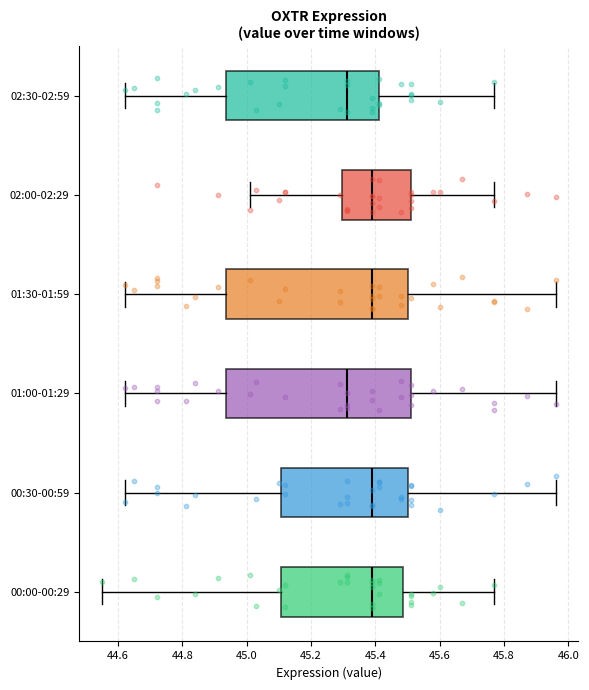

Reading bottom to top, transcribe this box plot: for each box, give where its median line is, the range the box spans, and where its two whiskers end, as read against the x-axis. The values are not printed on the chart, so give them approximately, as read against the axis.

00:00-00:29: median 45.40, box 45.10 to 45.48, whiskers 44.56 to 45.78
00:30-00:59: median 45.40, box 45.10 to 45.50, whiskers 44.62 to 45.96
01:00-01:29: median 45.32, box 44.94 to 45.52, whiskers 44.62 to 45.96
01:30-01:59: median 45.40, box 44.94 to 45.50, whiskers 44.62 to 45.96
02:00-02:29: median 45.40, box 45.30 to 45.52, whiskers 45.02 to 45.78
02:30-02:59: median 45.32, box 44.94 to 45.42, whiskers 44.62 to 45.78